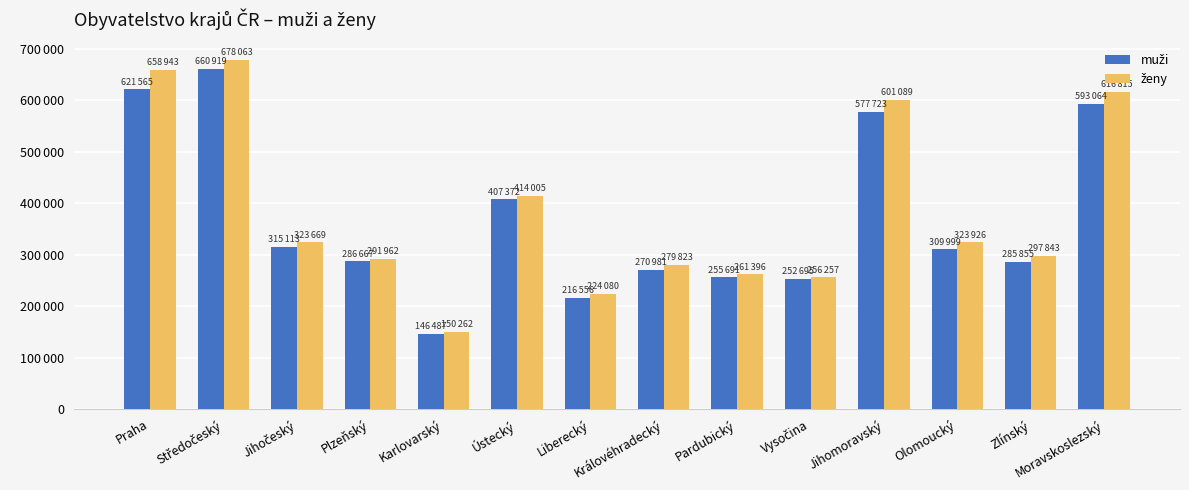

What is the label of the 9th bar from the left?

Pardubický